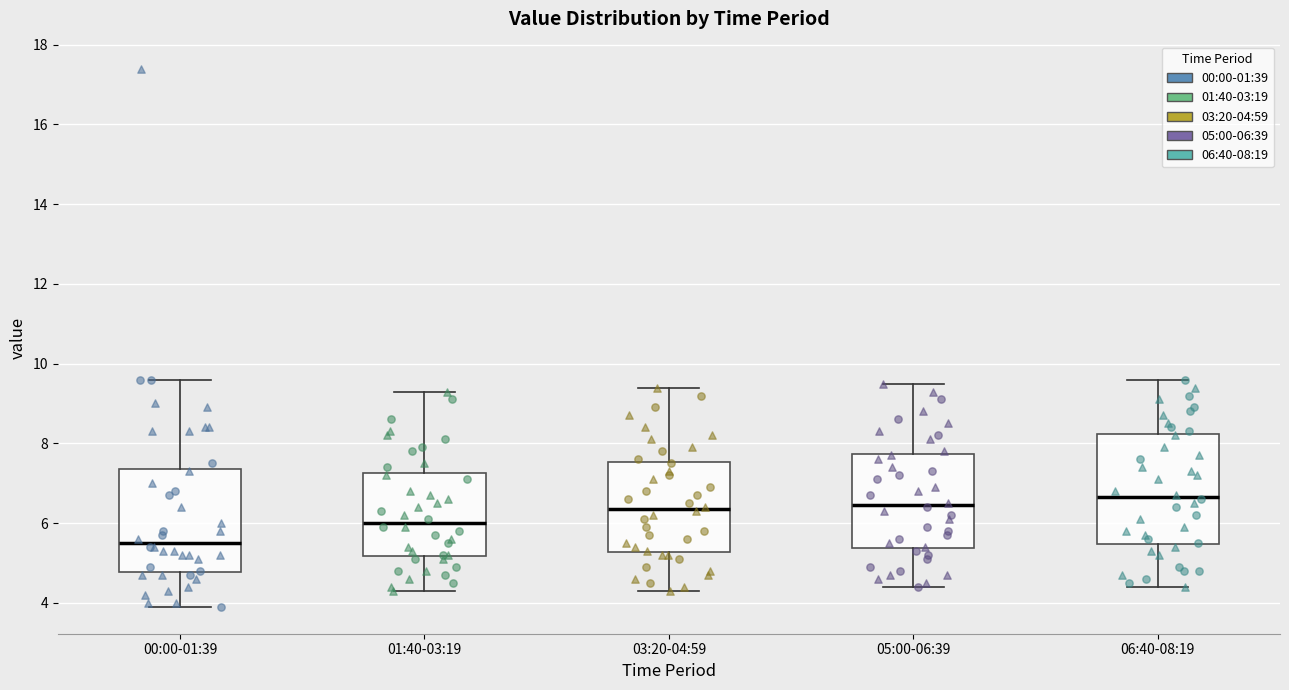

Reading left to right, transcribe this box plot: for each box, give where its median line is, the range the box spans, and where its two whiskers end, as read against the y-axis. The values are not printed on the chart, so give them approximately, as read against the axis.

00:00-01:39: median 5.6, box 4.8 to 7.4, whiskers 4.0 to 9.6
01:40-03:19: median 6.0, box 5.2 to 7.2, whiskers 4.4 to 9.4
03:20-04:59: median 6.4, box 5.2 to 7.6, whiskers 4.4 to 9.4
05:00-06:39: median 6.4, box 5.4 to 7.8, whiskers 4.4 to 9.6
06:40-08:19: median 6.6, box 5.4 to 8.2, whiskers 4.4 to 9.6